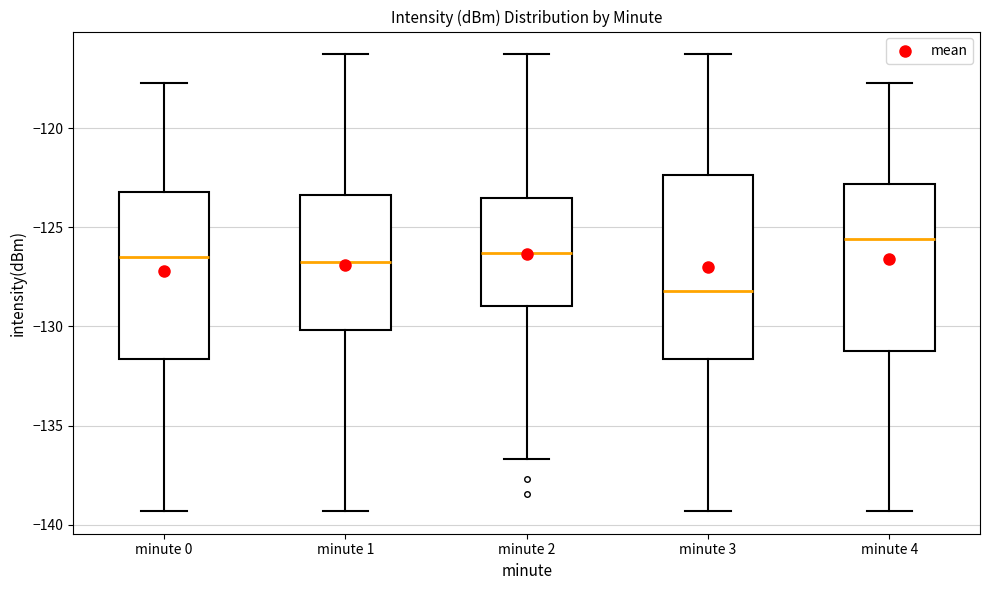

Which box is the tallest, from its lower edge to its upper edge?

minute 3